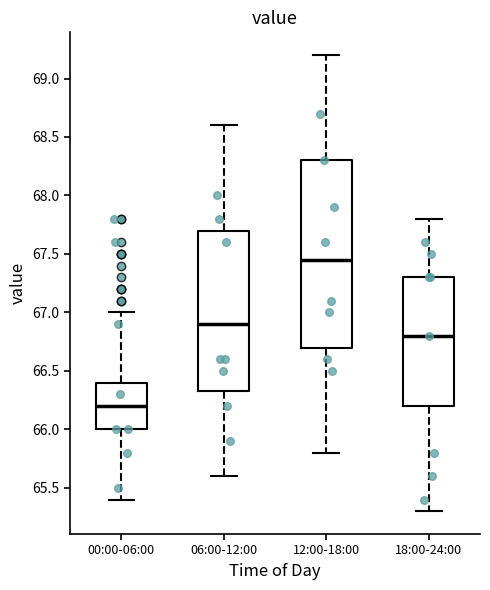

Comparing the boxes themselves (not the whiskers), which one is the tallest?

12:00-18:00